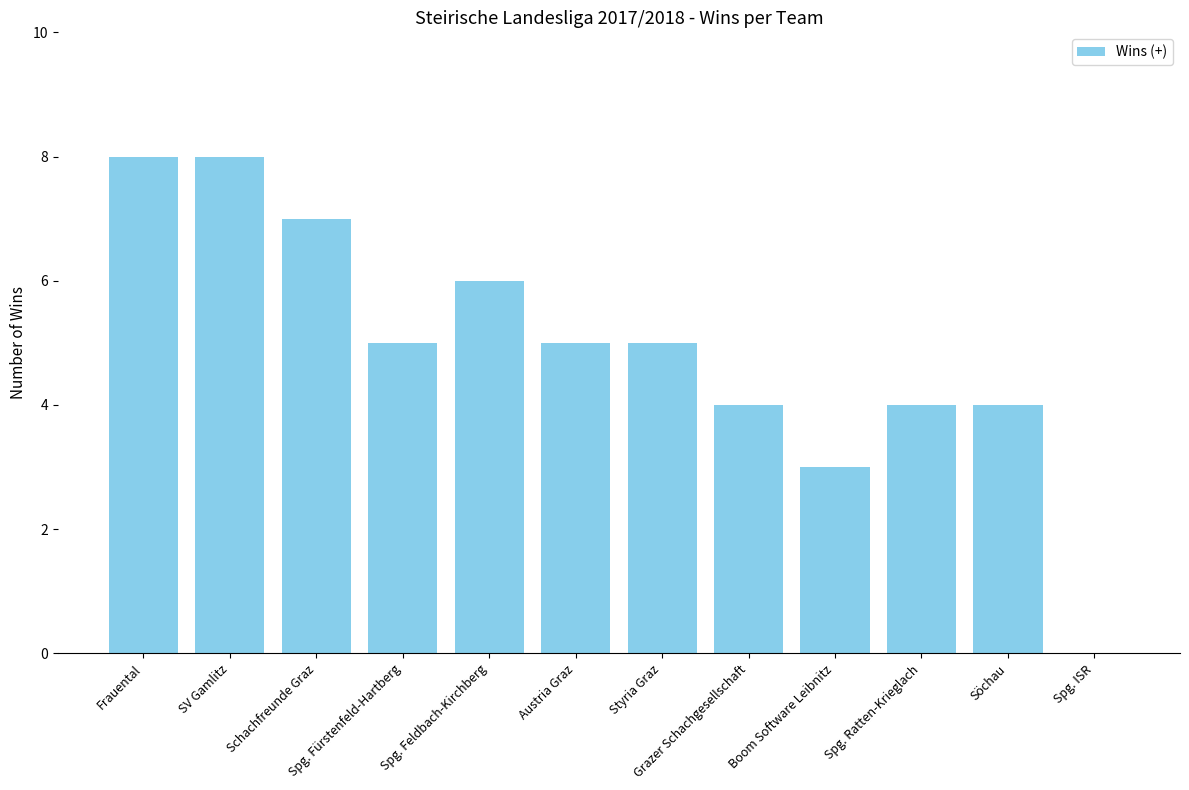

The value at Styria Graz is 8. True or false?

False